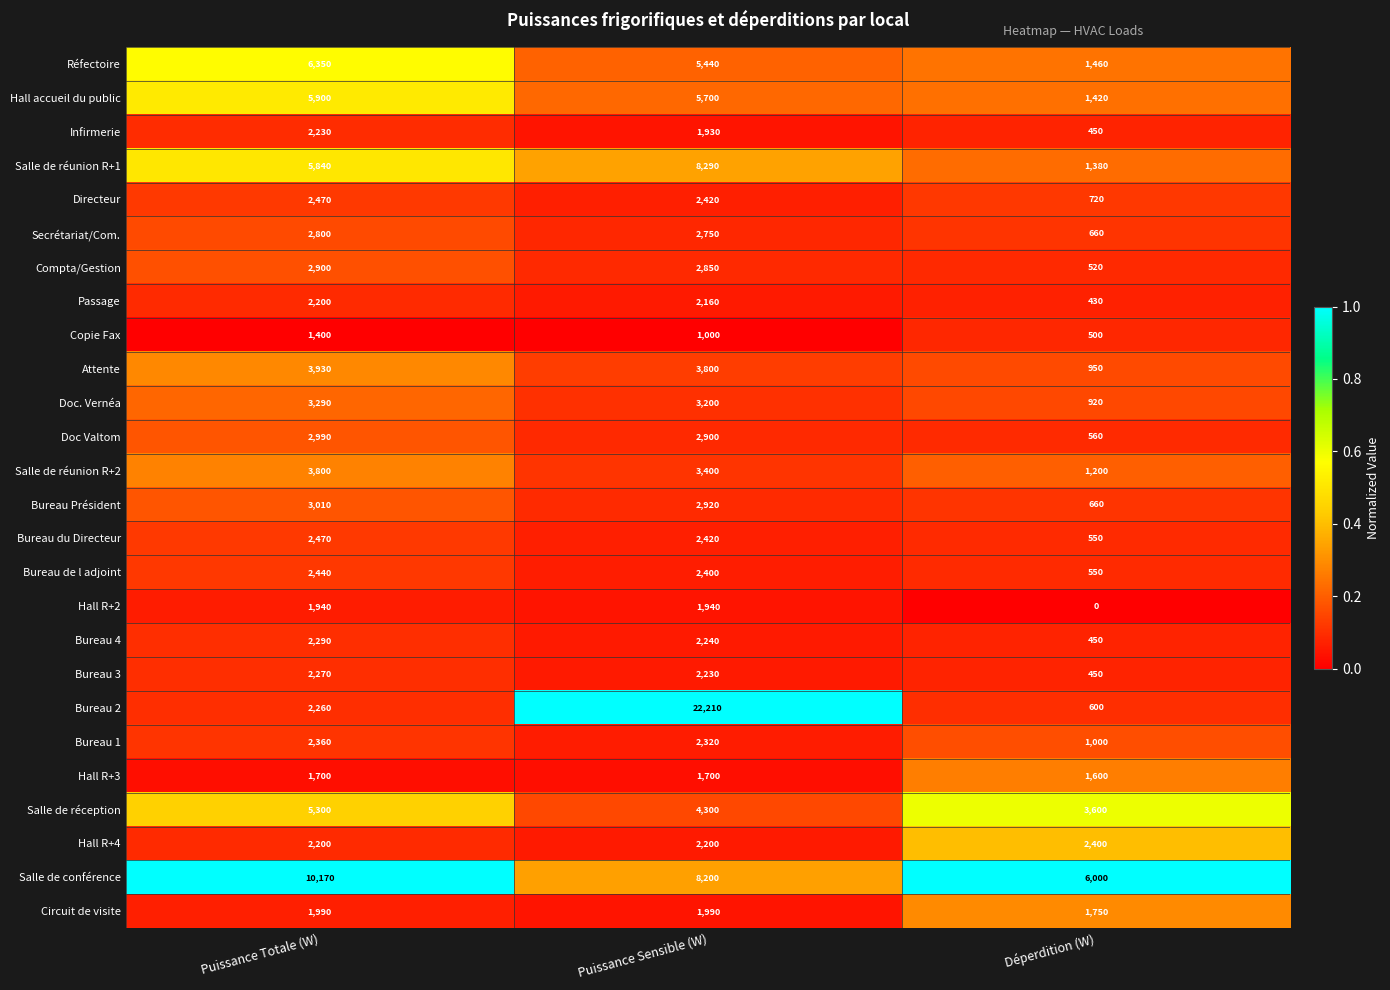

At which label does Bureau 1 first exceed 2320?

Puissance Totale (W)